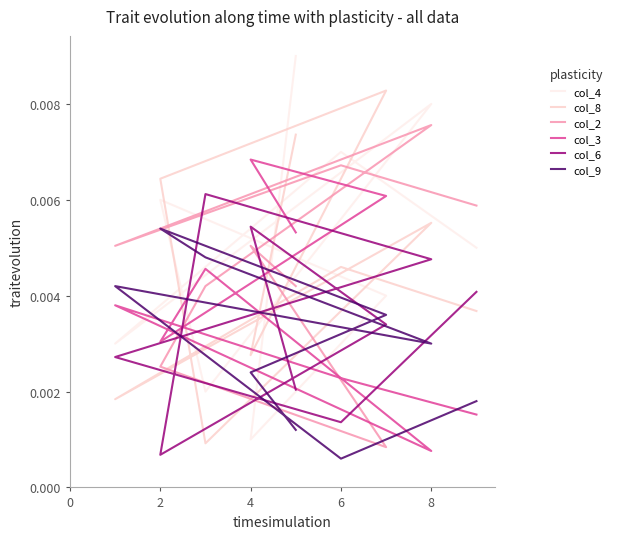

True or false: col_6 has a value of 0.0 at 6.

False